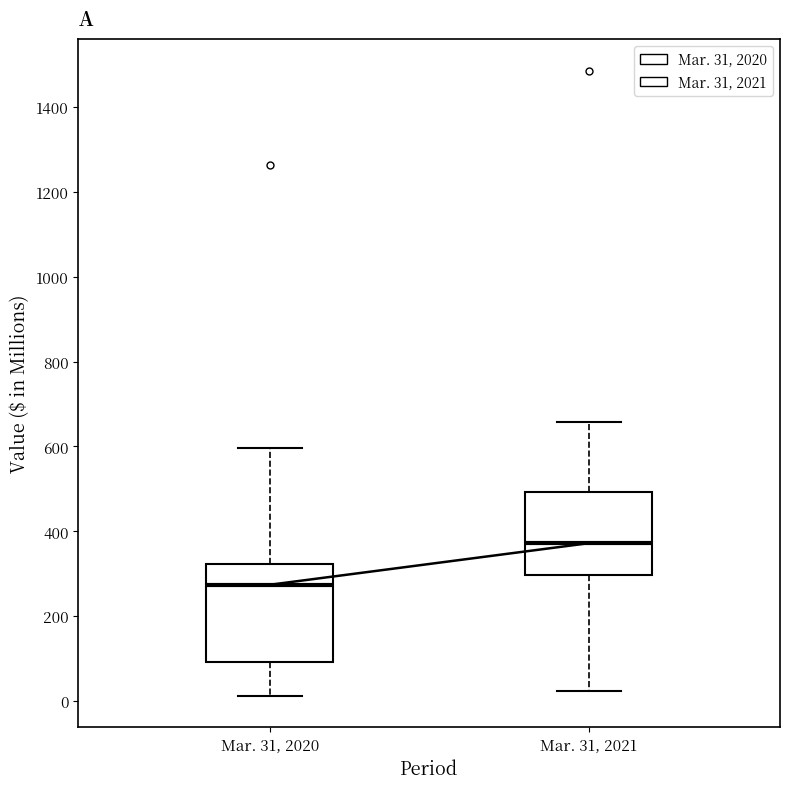

Reading left to right, transcribe this box plot: for each box, give where its median line is, the range the box spans, and where its two whiskers end, as read against the y-axis. The values are not printed on the chart, so give them approximately, as read against the axis.

Mar. 31, 2020: median 280, box 100 to 320, whiskers 20 to 600
Mar. 31, 2021: median 380, box 300 to 500, whiskers 20 to 660